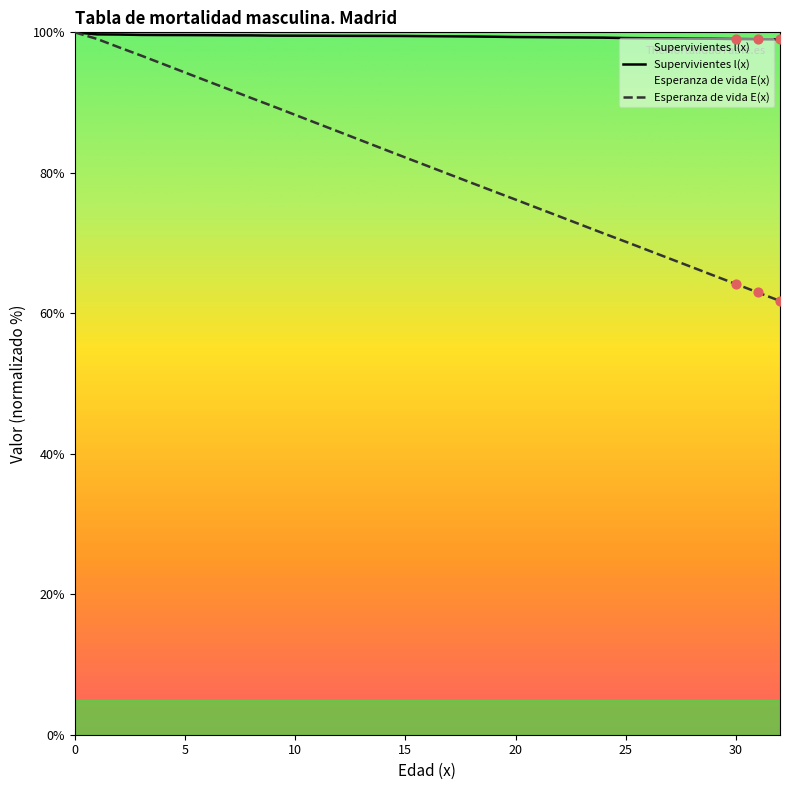

Is the value of Esperanza de vida E(x) at 26 greater than the value of Supervivientes l(x) at 4?

No